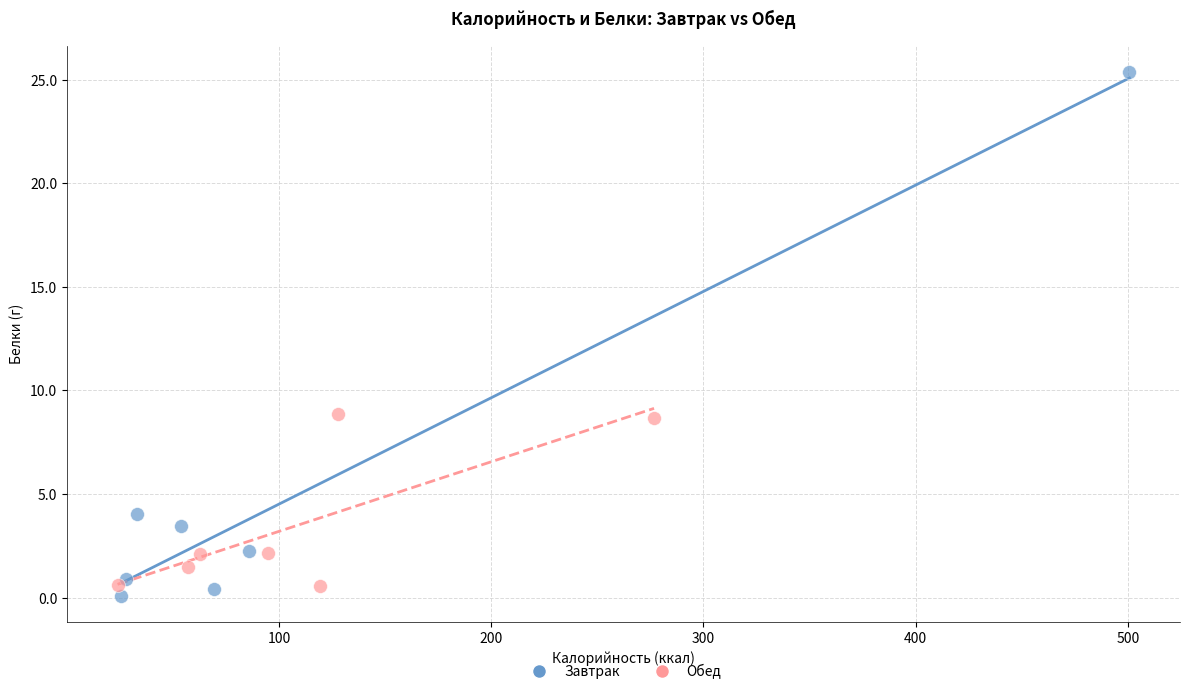

What are all the series names shown in the legend?

Завтрак, Обед